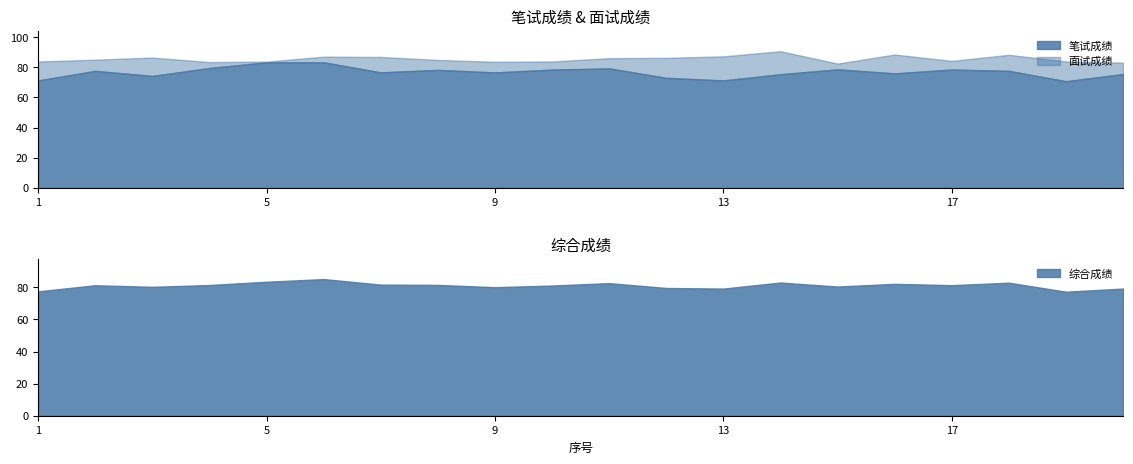

True or false: 综合成绩 has a value of 104.7 at 15.

False